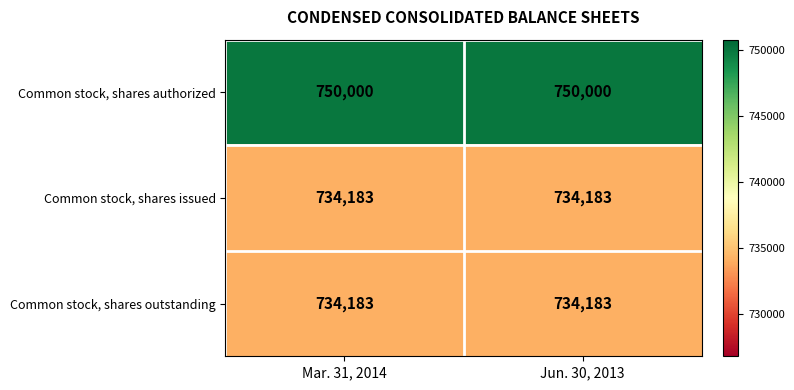

What is the minimum value for Common stock, shares outstanding?

734183